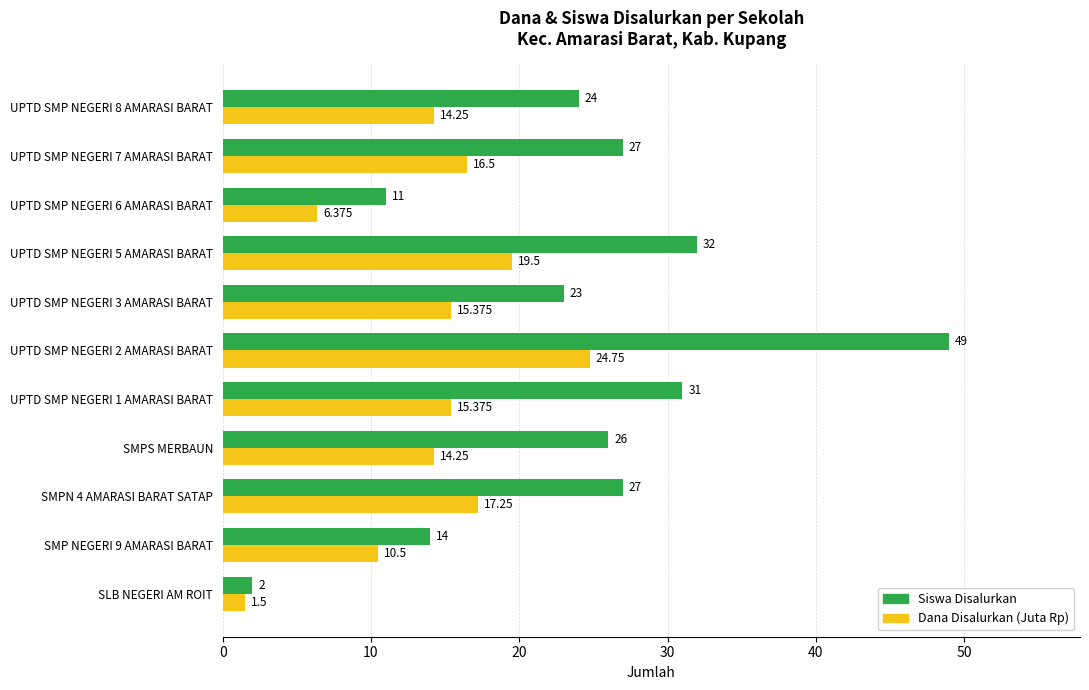

What is the average value of the Dana Disalurkan (Juta Rp) series?

14.1